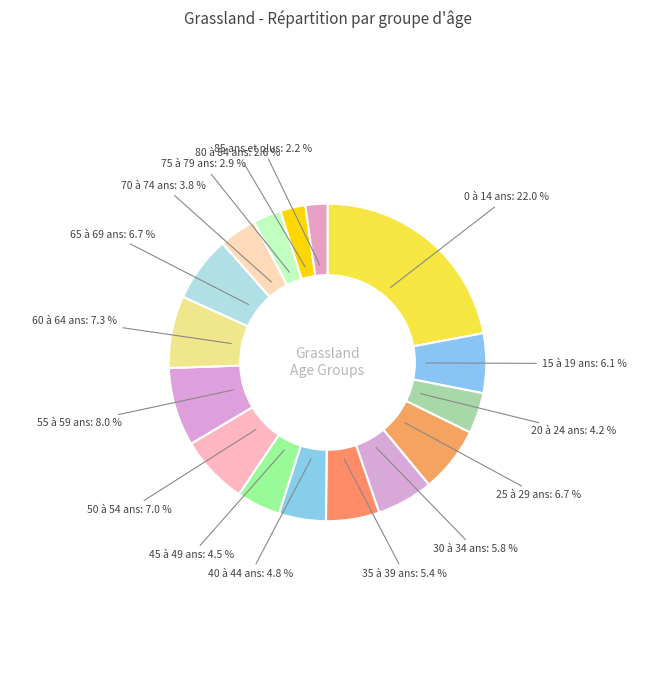

Which category has the smallest portion of the pie?

85 ans et plus